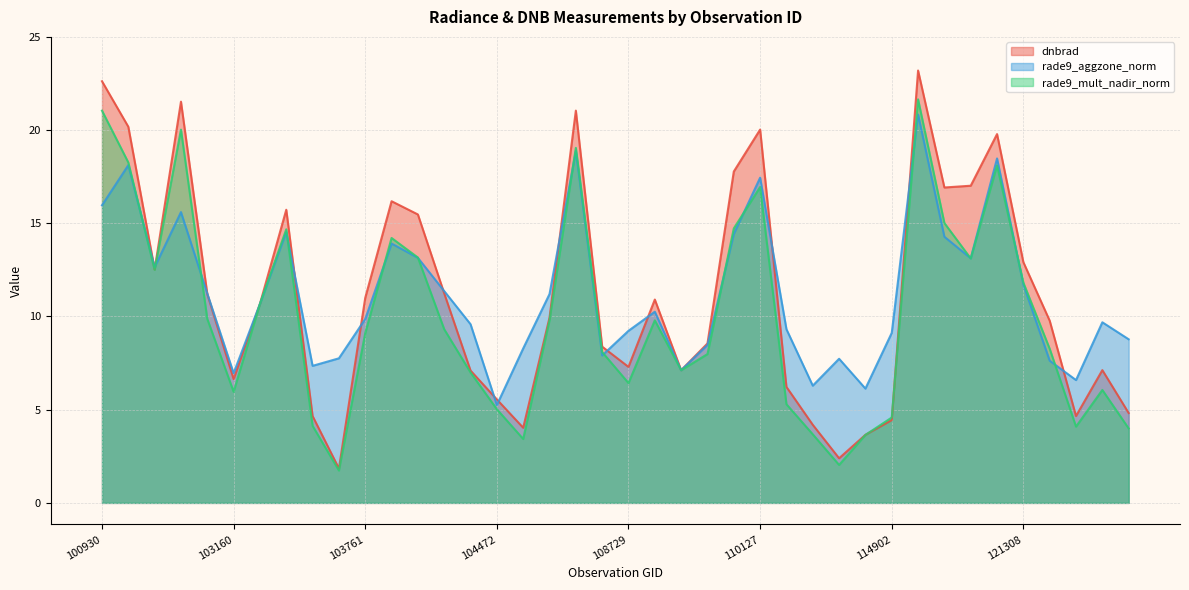

Rank the categories by rade9_mult_nadir_norm value from highest to lowest.

115265, 100930, 102920, 108015, 102551, 115764, 110127, 115378, 109780, 103397, 104112, 104229, 115500, 102792, 121308, 103279, 103040, 107843, 108899, 104236, 103761, 121478, 108193, 109244, 109072, 104355, 108729, 121819, 103160, 110472, 104472, 114902, 103515, 121653, 121831, 114210, 114788, 107659, 114324, 103643